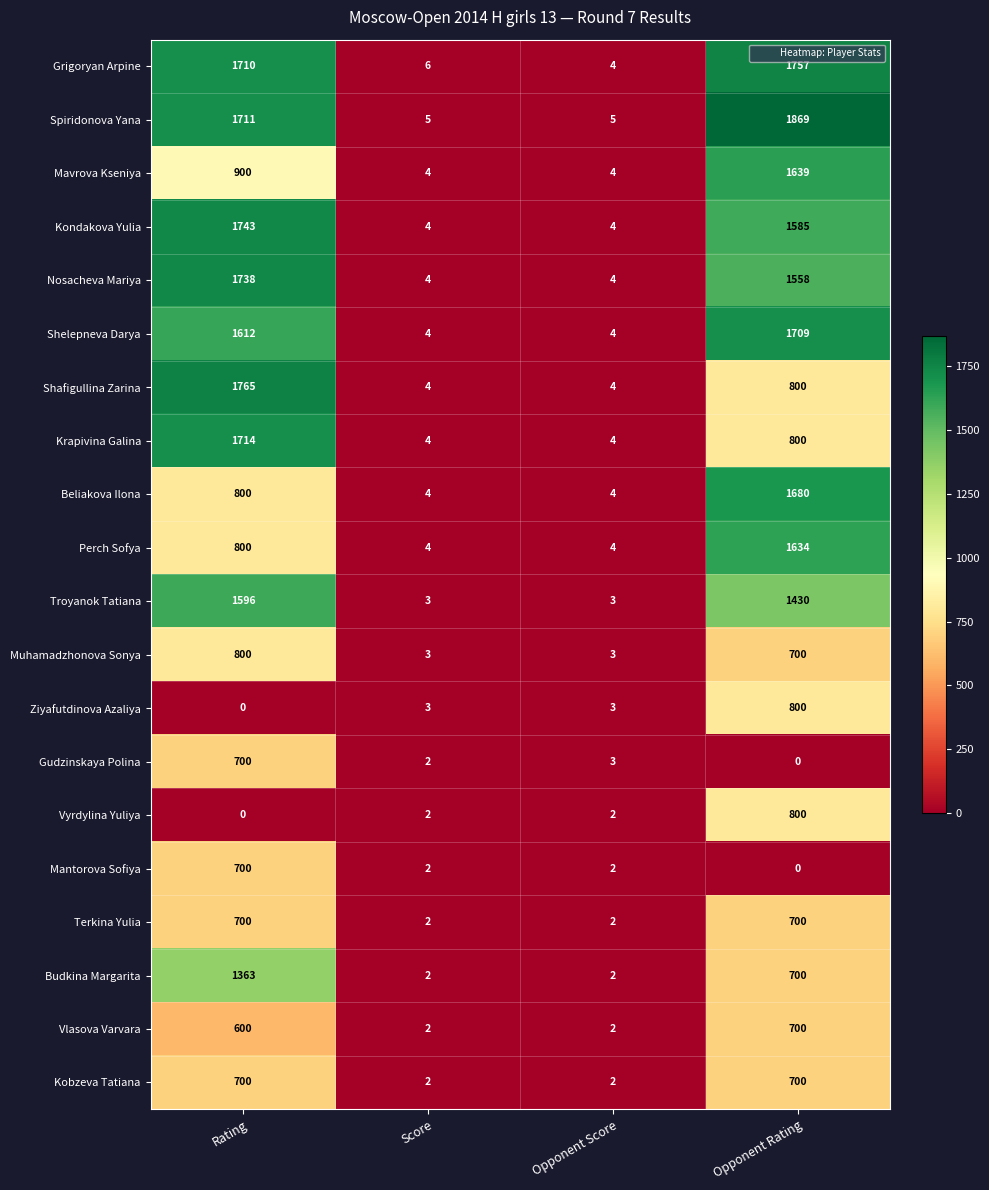

What is the greatest value displayed?

1869